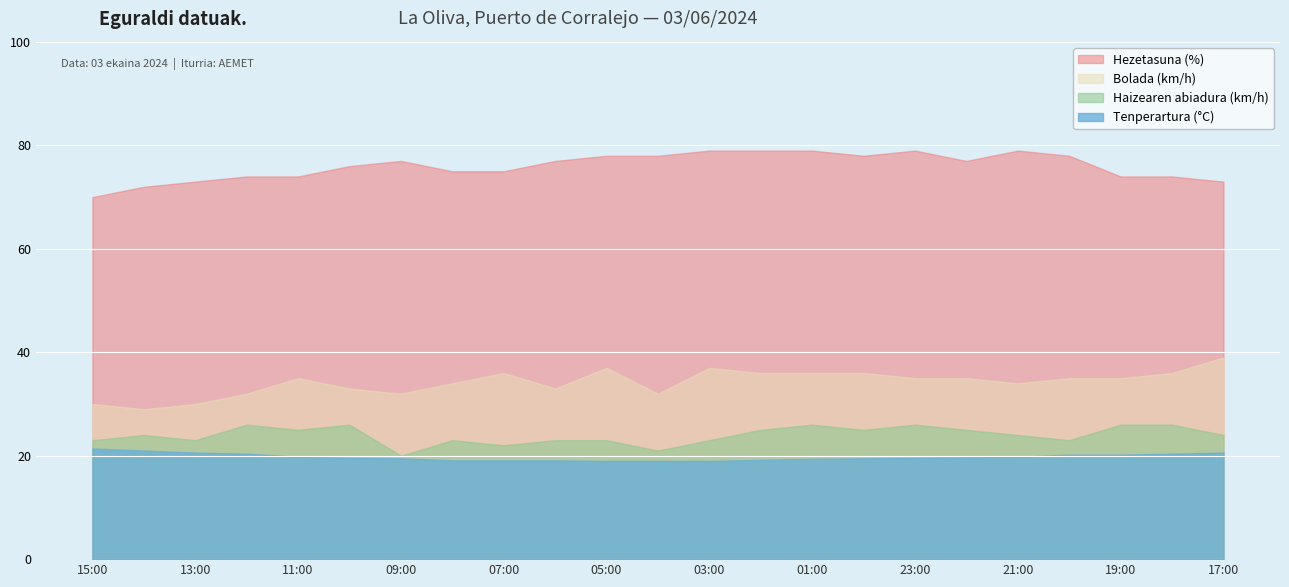

Rank the series at 08:00 from highest to lowest value.

Hezetasuna (%), Bolada (km/h), Haizearen abiadura (km/h), Tenperartura (°C)